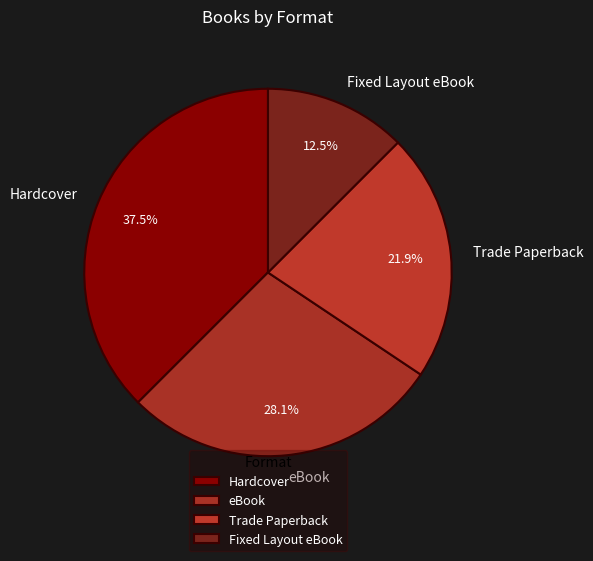

Rank the categories by value from lowest to highest.

Fixed Layout eBook, Trade Paperback, eBook, Hardcover